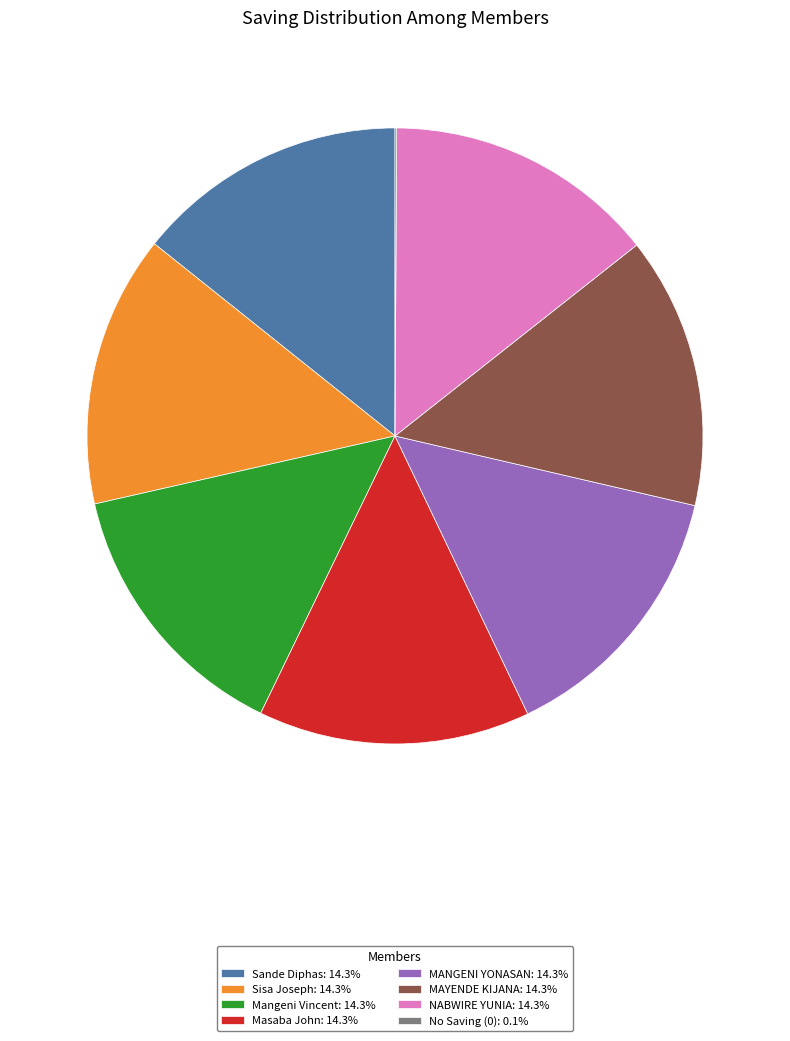

Is there any slice that represents more than half of the pie?

No